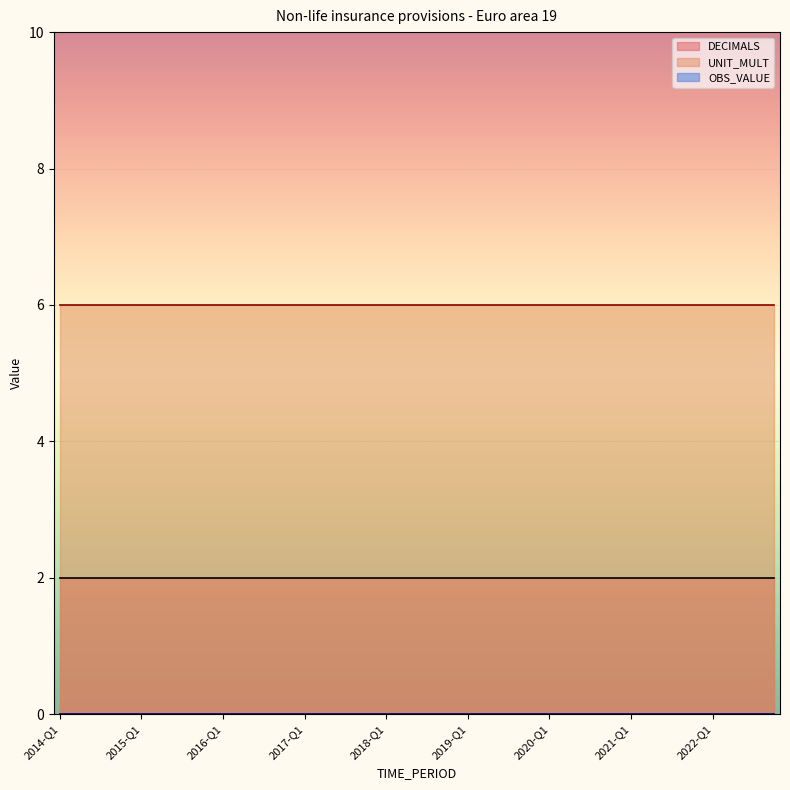

What is the greatest value displayed?

6